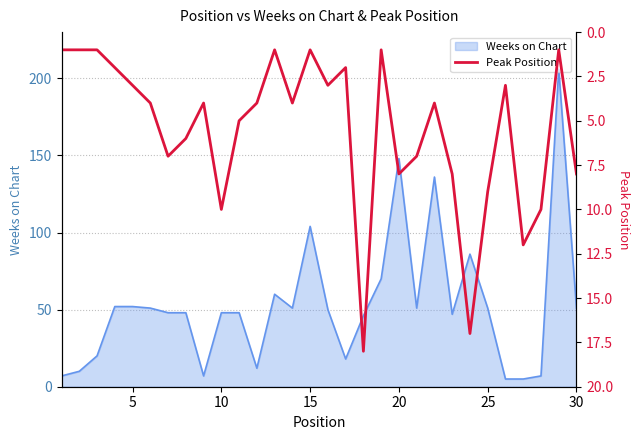

How many lines are shown in the chart?

1